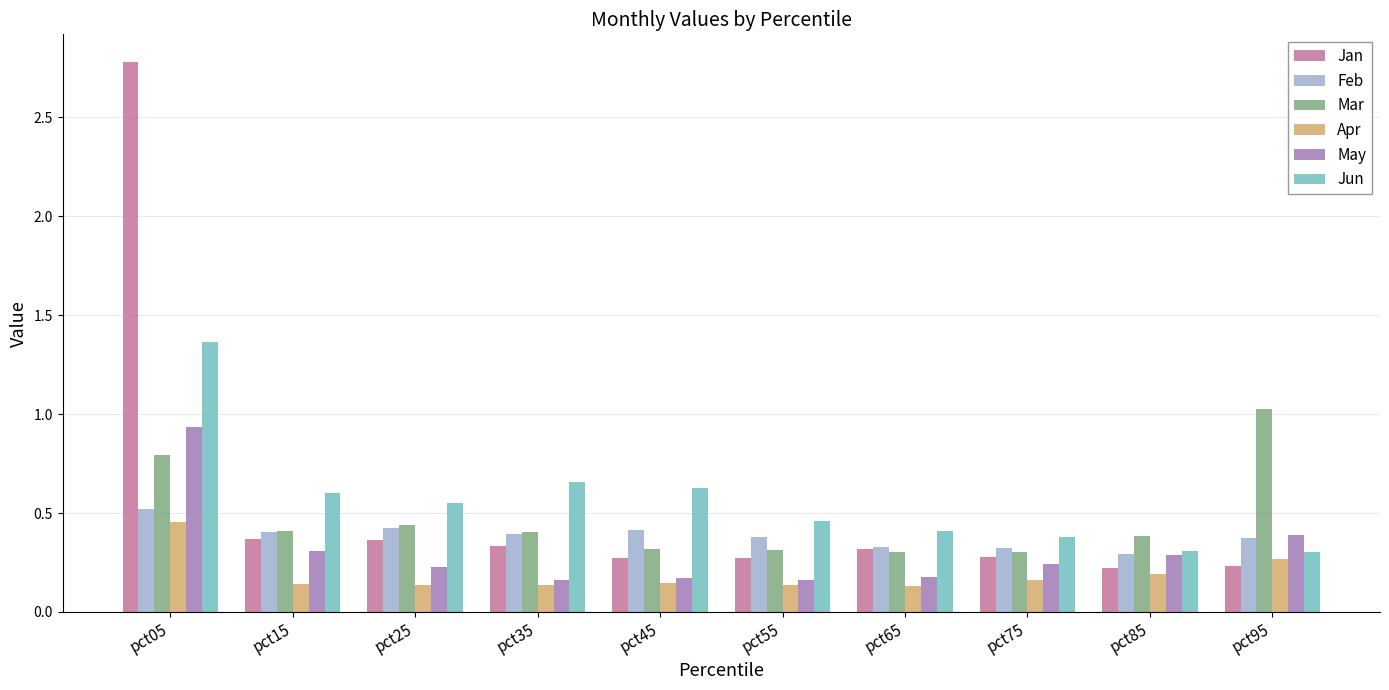

What is the greatest value displayed?

2.8